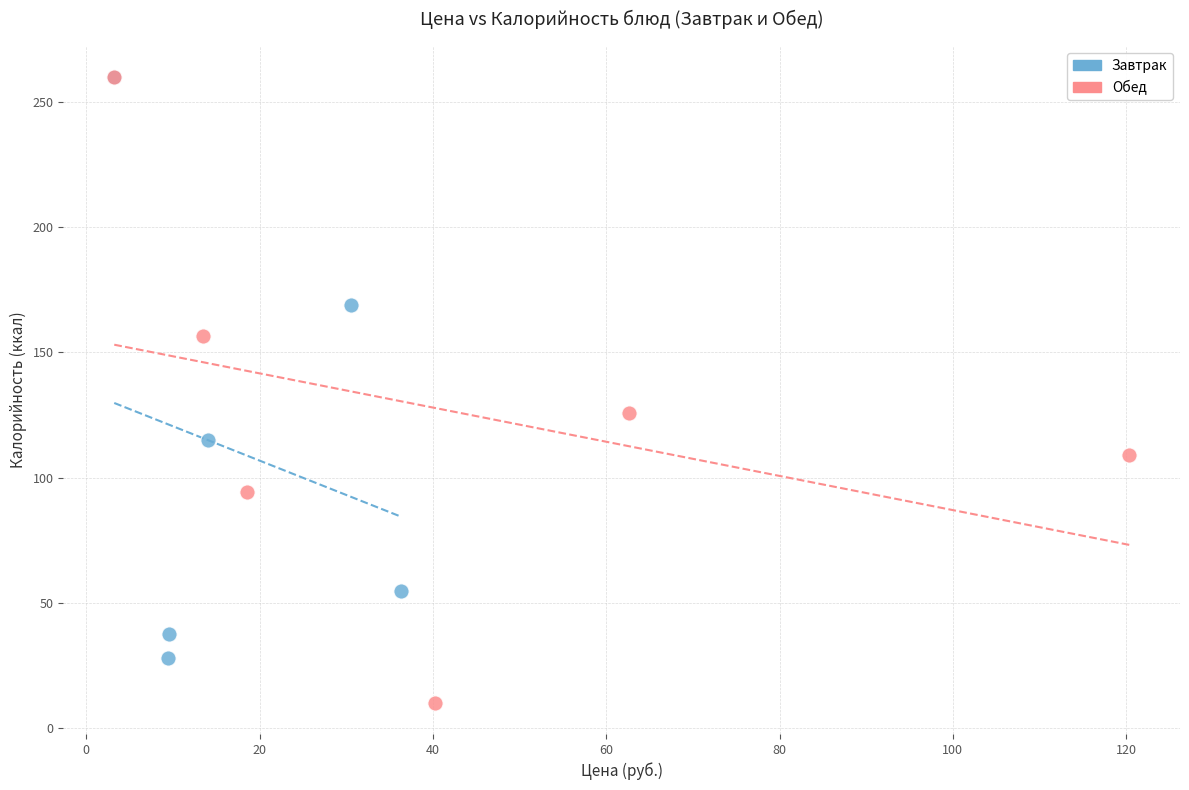

Which series contains the lowest Y value?

Обед